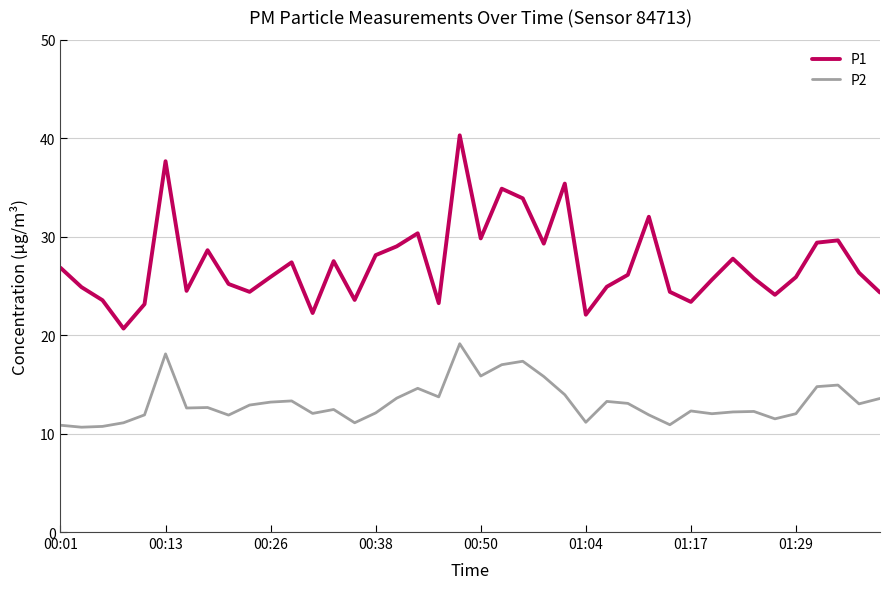

True or false: P1 and P2 cross at least once.

False